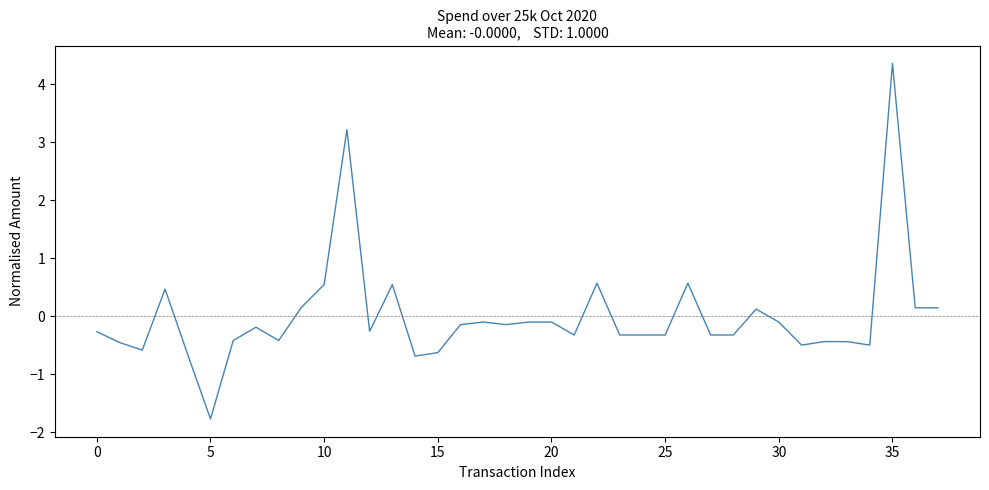

What is the difference between the maximum and minimum values?

6.1